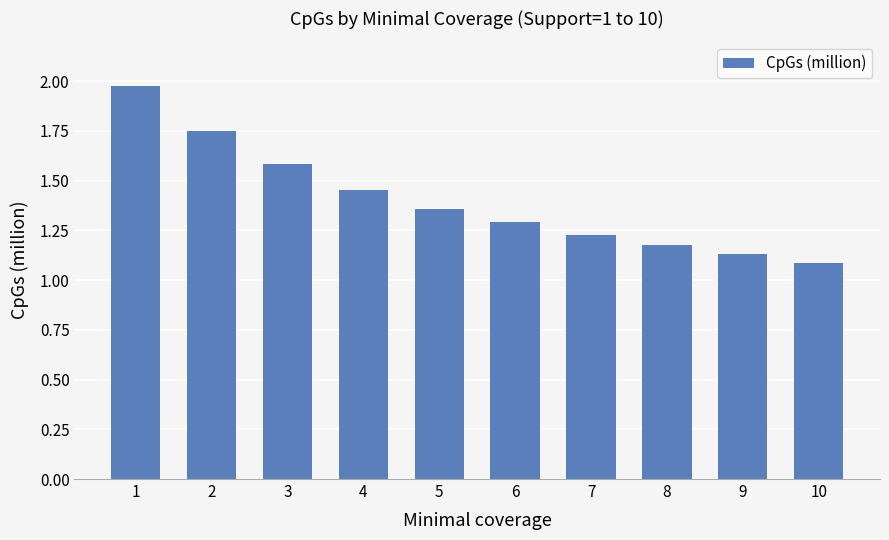

What is the difference between the maximum and minimum values?

0.9